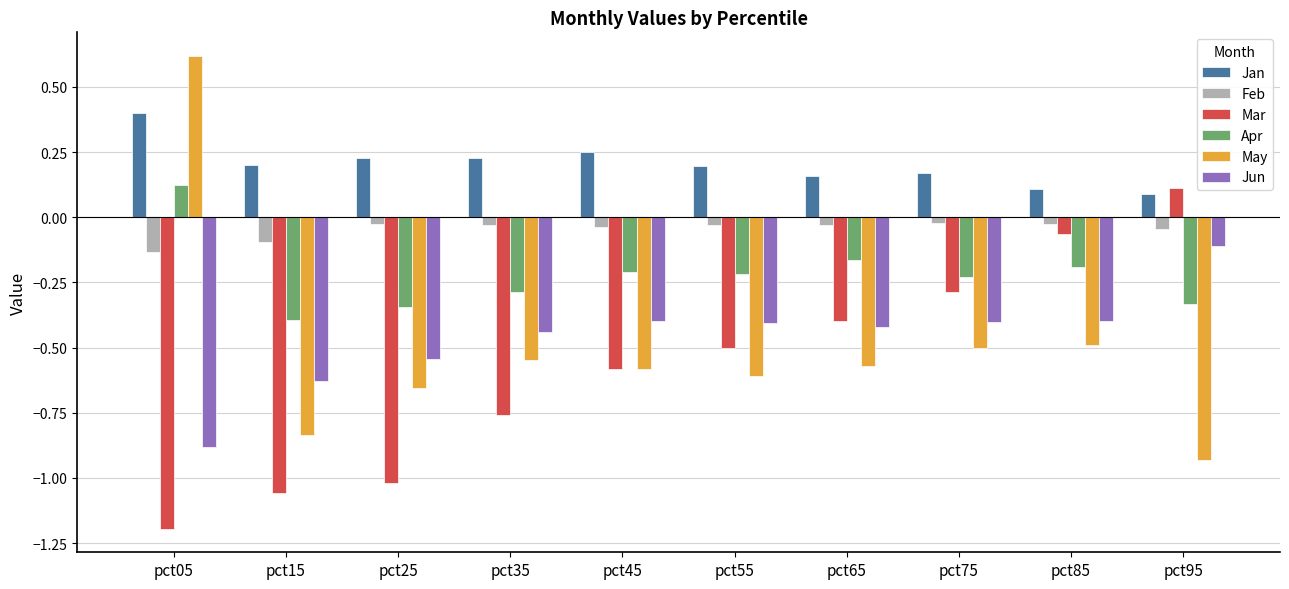

What is the sum of all Jun values?

-4.6